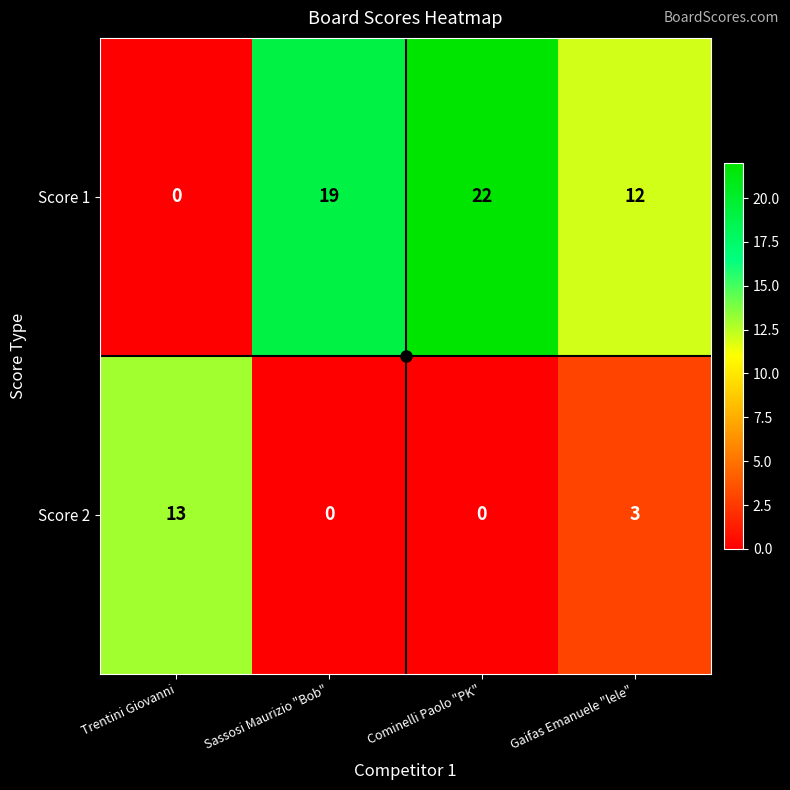

What is the greatest value displayed?

22